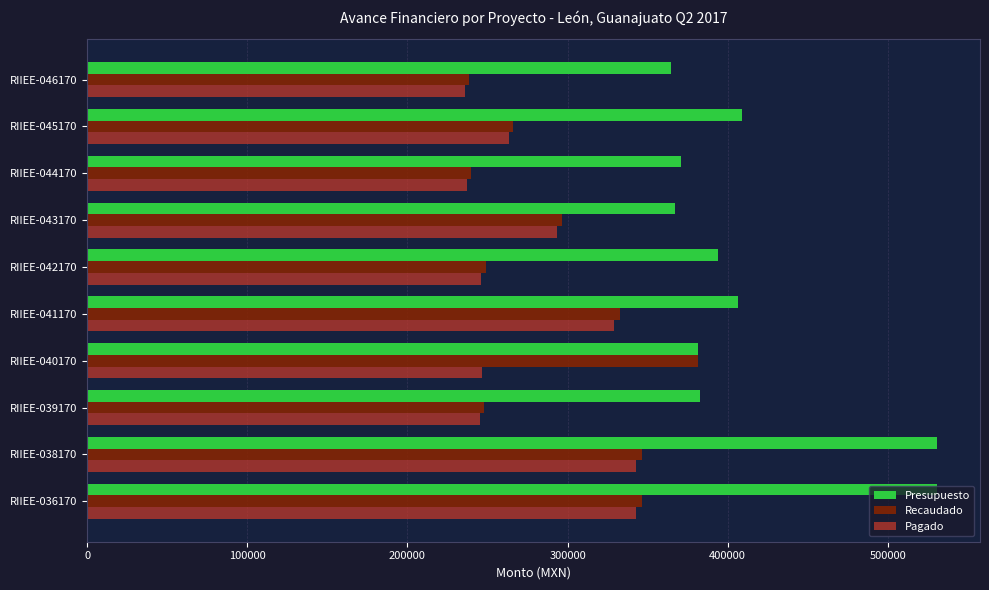

List the series in order of their peak value, lowest first.

Pagado, Recaudado, Presupuesto